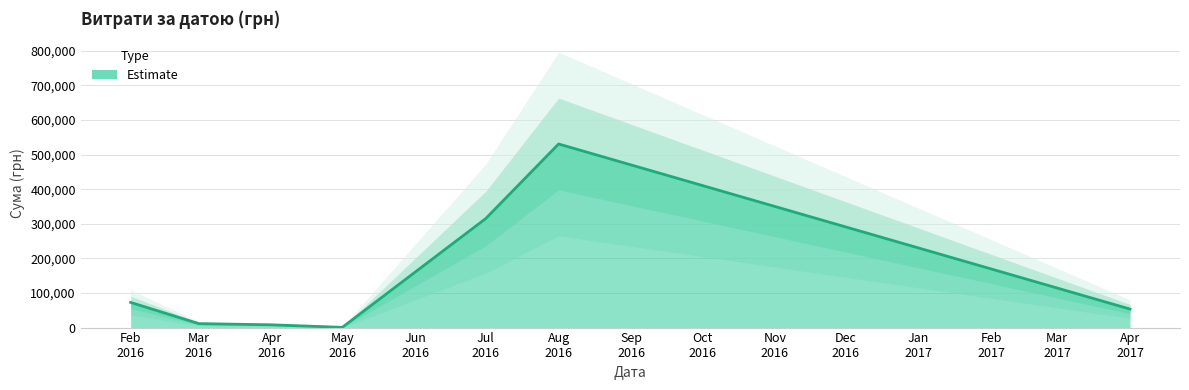

Between 24 and 15, which is larger?

24